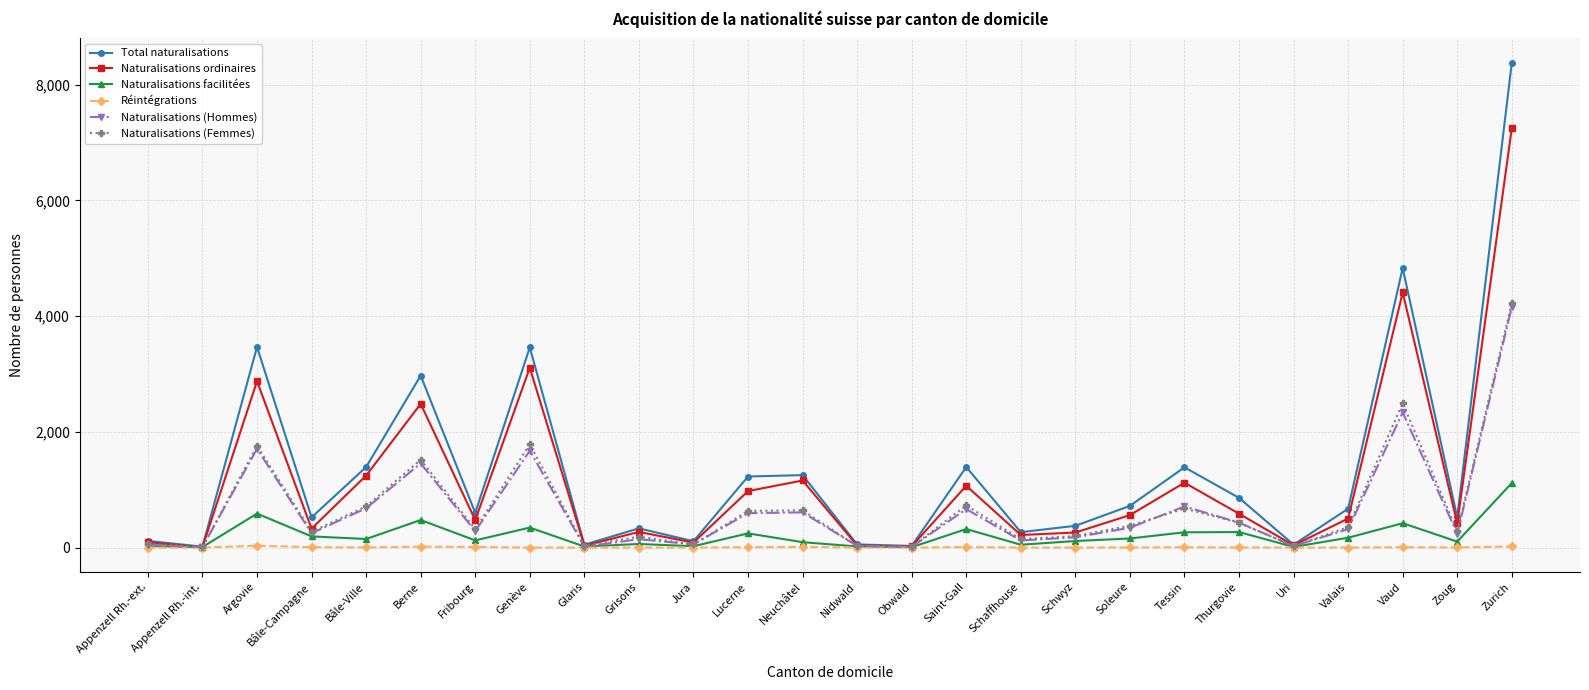

At which category is the sum across all series the highest?

Zurich